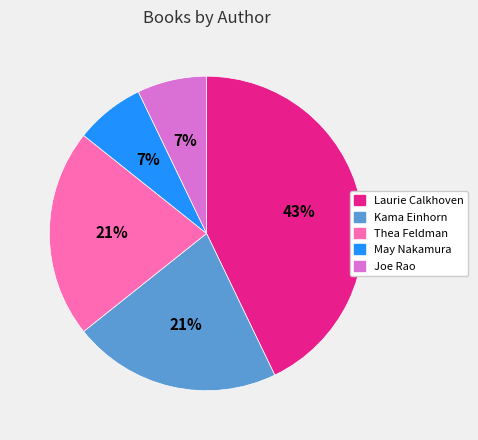

Count the number of slices in the pie.

5